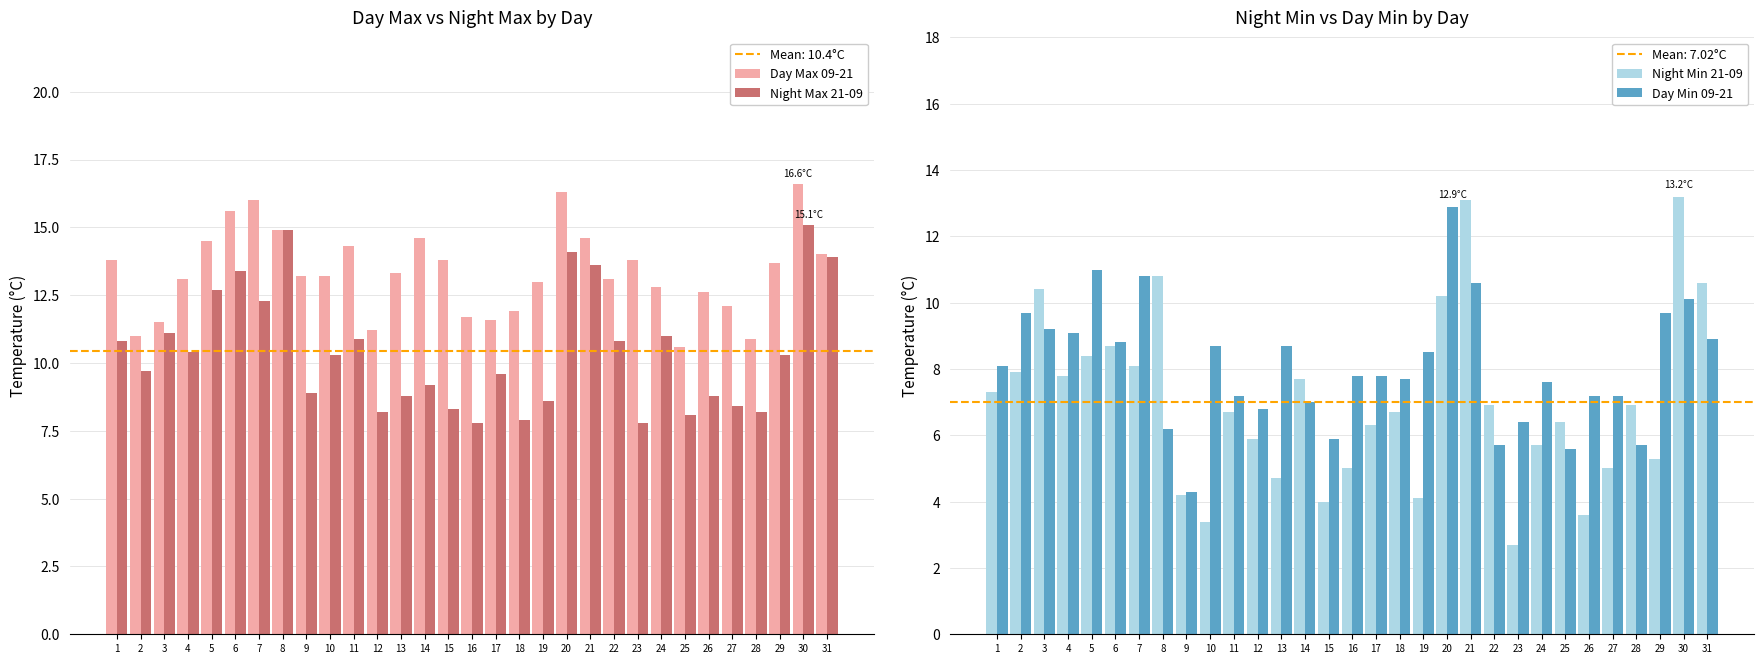

Reading right to left, what are all the values shown in this chart?

Day Max 09-21: 31=14.0	30=16.6	29=13.7	28=10.9	27=12.1	26=12.6	25=10.6	24=12.8	23=13.8	22=13.1	21=14.6	20=16.3	19=13.0	18=11.9	17=11.6	16=11.7	15=13.8	14=14.6	13=13.3	12=11.2	11=14.3	10=13.2	9=13.2	8=14.9	7=16.0	6=15.6	5=14.5	4=13.1	3=11.5	2=11.0	1=13.8
Night Max 21-09: 31=13.9	30=15.1	29=10.3	28=8.2	27=8.4	26=8.8	25=8.1	24=11.0	23=7.8	22=10.8	21=13.6	20=14.1	19=8.6	18=7.9	17=9.6	16=7.8	15=8.3	14=9.2	13=8.8	12=8.2	11=10.9	10=10.3	9=8.9	8=14.9	7=12.3	6=13.4	5=12.7	4=10.4	3=11.1	2=9.7	1=10.8
Night Min 21-09: 31=10.6	30=13.2	29=5.3	28=6.9	27=5.0	26=3.6	25=6.4	24=5.7	23=2.7	22=6.9	21=13.1	20=10.2	19=4.1	18=6.7	17=6.3	16=5.0	15=4.0	14=7.7	13=4.7	12=5.9	11=6.7	10=3.4	9=4.2	8=10.8	7=8.1	6=8.7	5=8.4	4=7.8	3=10.4	2=7.9	1=7.3
Day Min 09-21: 31=8.9	30=10.1	29=9.7	28=5.7	27=7.2	26=7.2	25=5.6	24=7.6	23=6.4	22=5.7	21=10.6	20=12.9	19=8.5	18=7.7	17=7.8	16=7.8	15=5.9	14=7.0	13=8.7	12=6.8	11=7.2	10=8.7	9=4.3	8=6.2	7=10.8	6=8.8	5=11.0	4=9.1	3=9.2	2=9.7	1=8.1